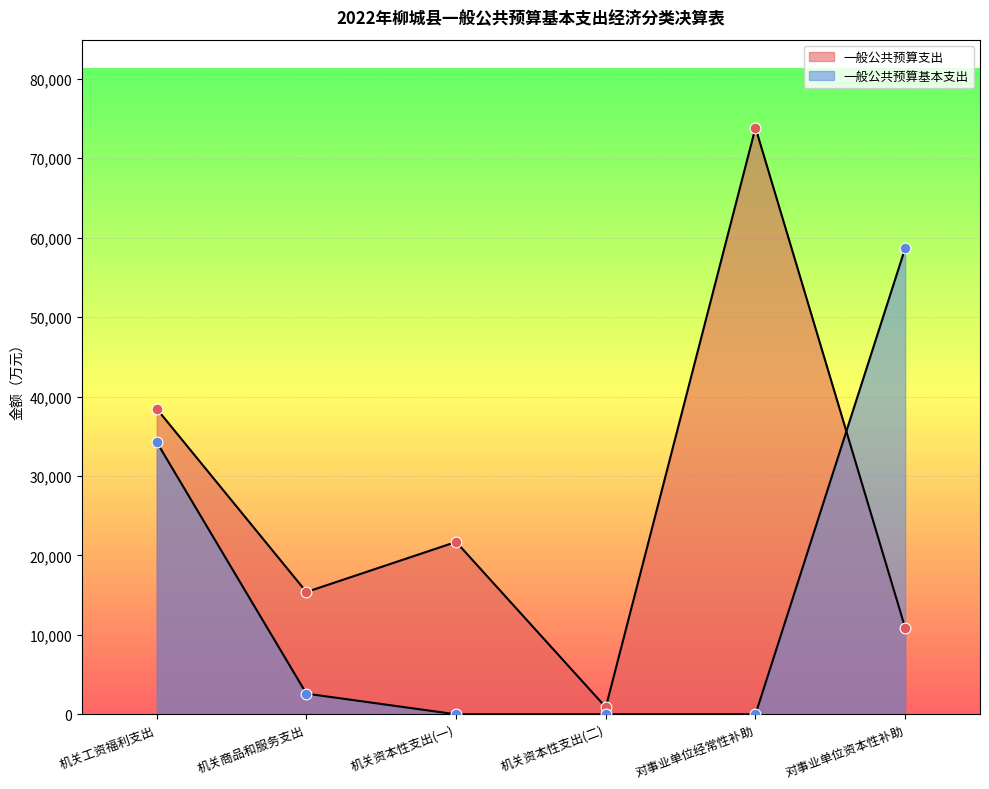

At how many categories does at least one series exceed 67808?

1